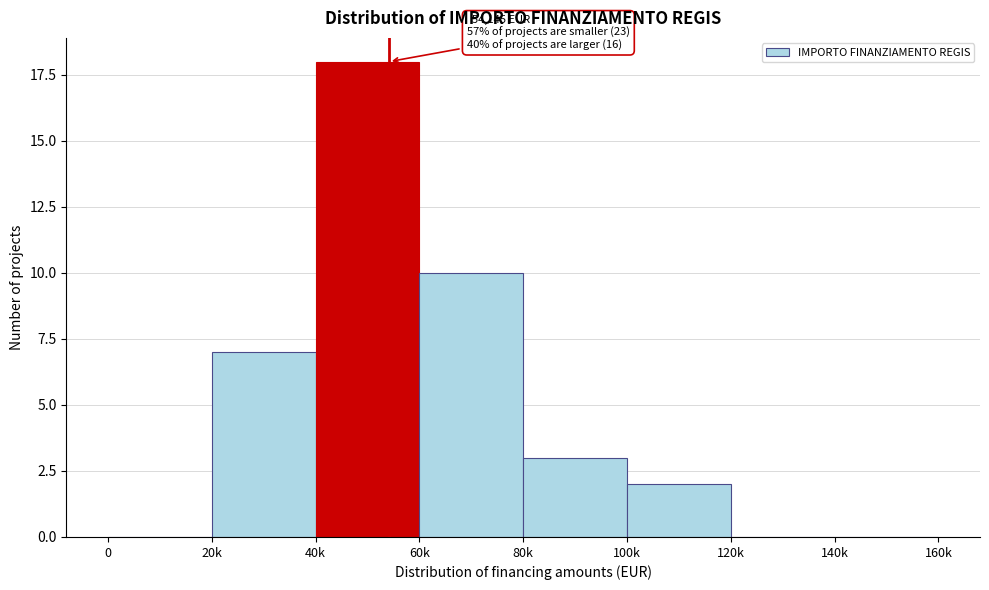

Reading right to left, list all the values displayed in this chart.

140k=0	120k=0	100k=2	80k=3	60k=10	40k=18	20k=7	0=0